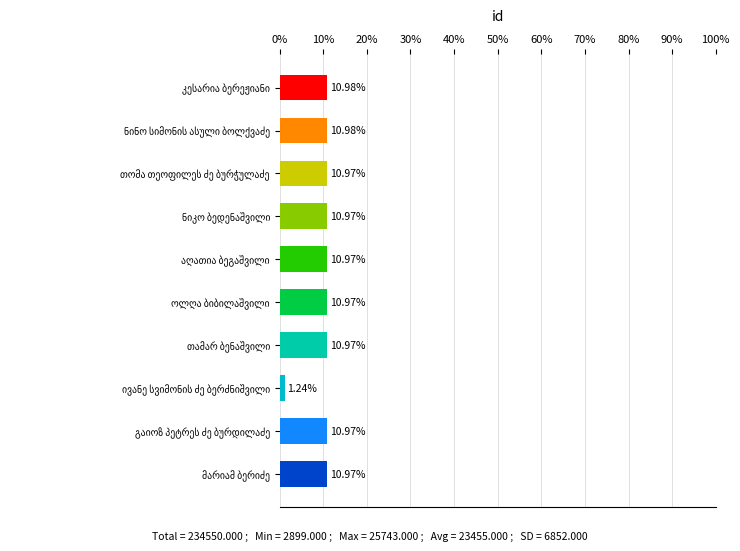

What is the sum of all values?

100.0